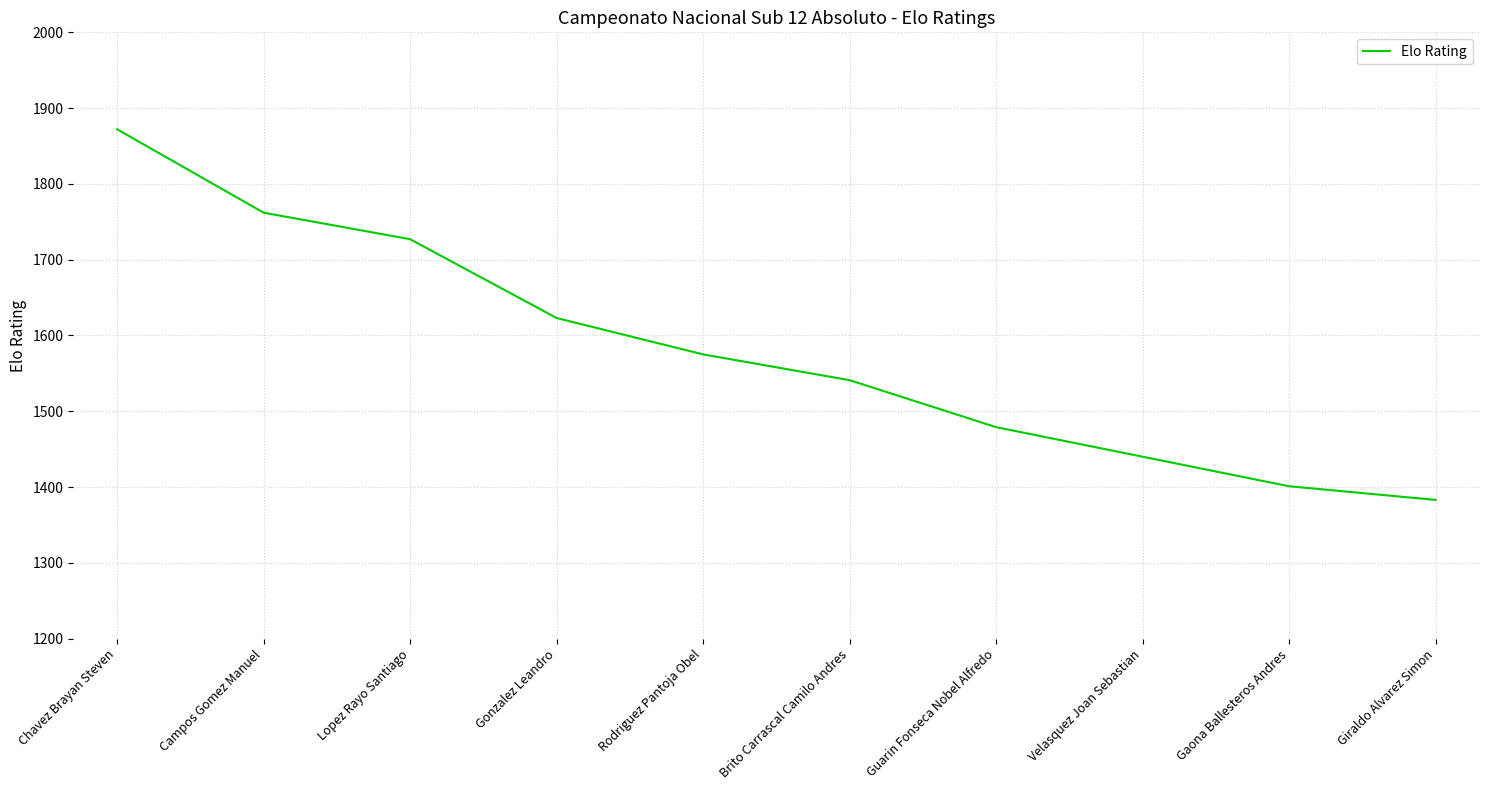

Read the value at Lopez Rayo Santiago.

1727